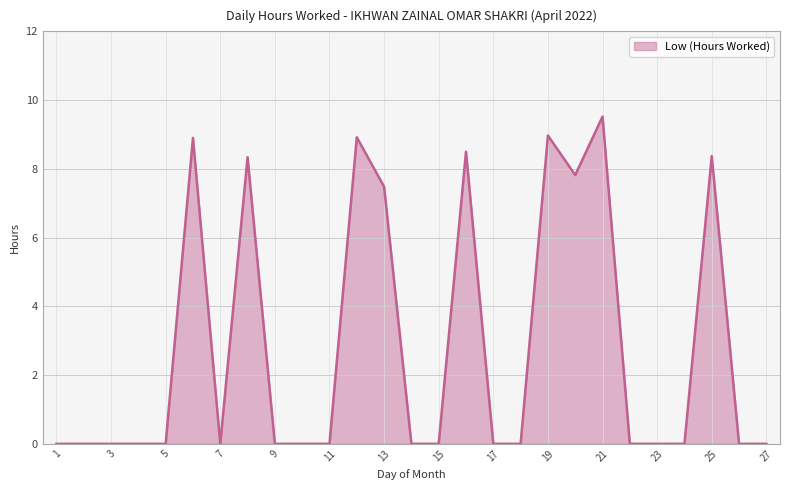

What is the difference between the maximum and minimum values?

9.5